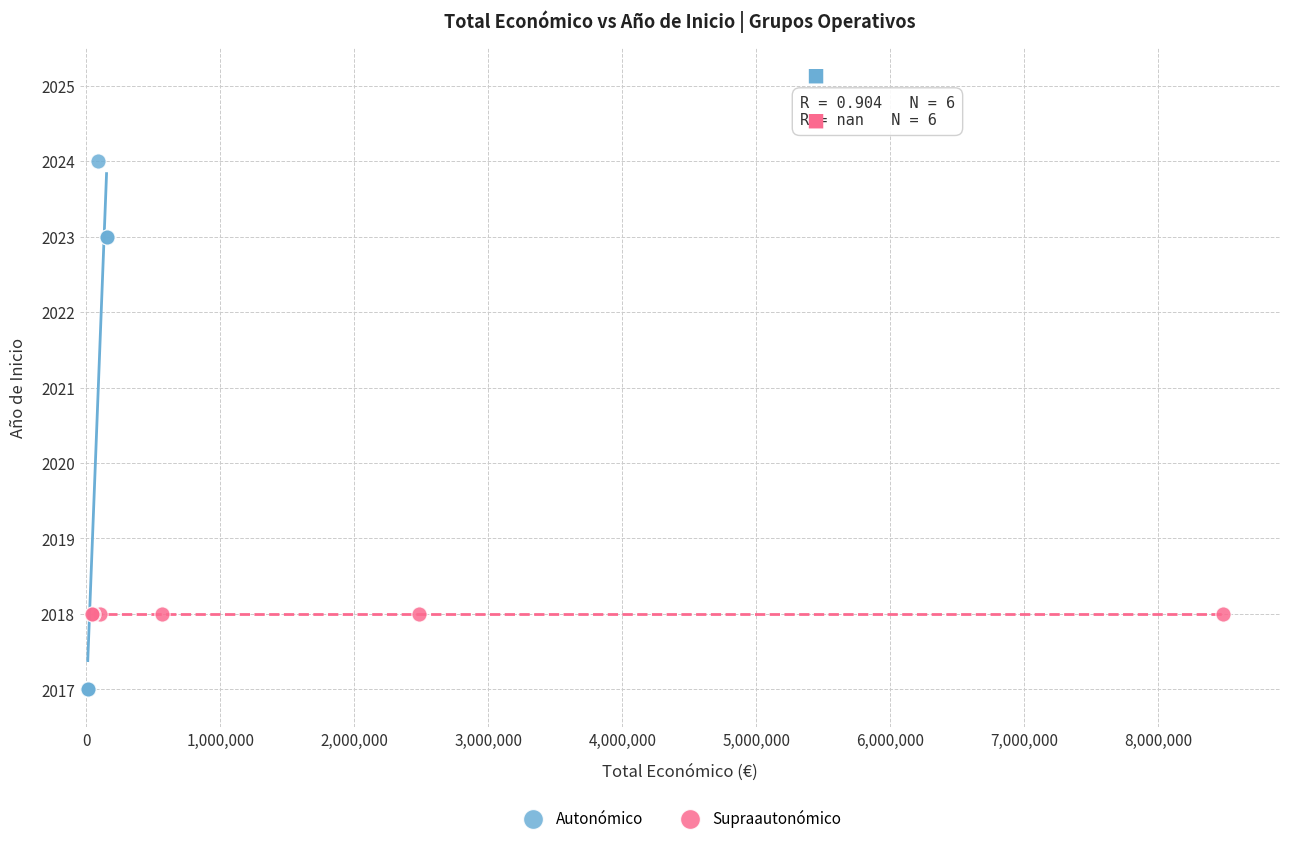

Which series reaches the minimum Y coordinate?

Autonómico